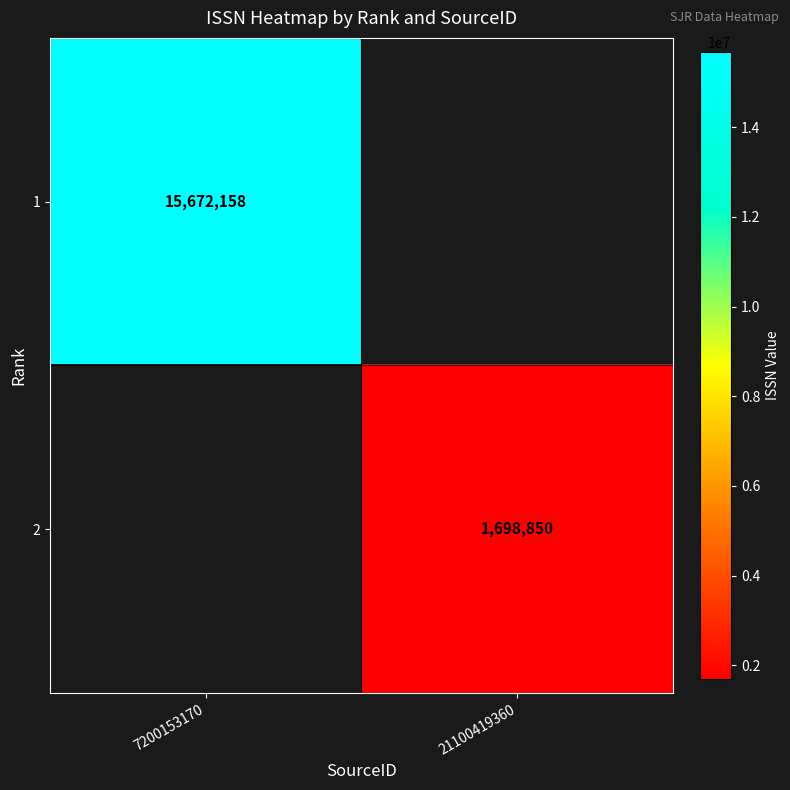

The 2 series shows 1698850 at 21100419360. True or false?

True